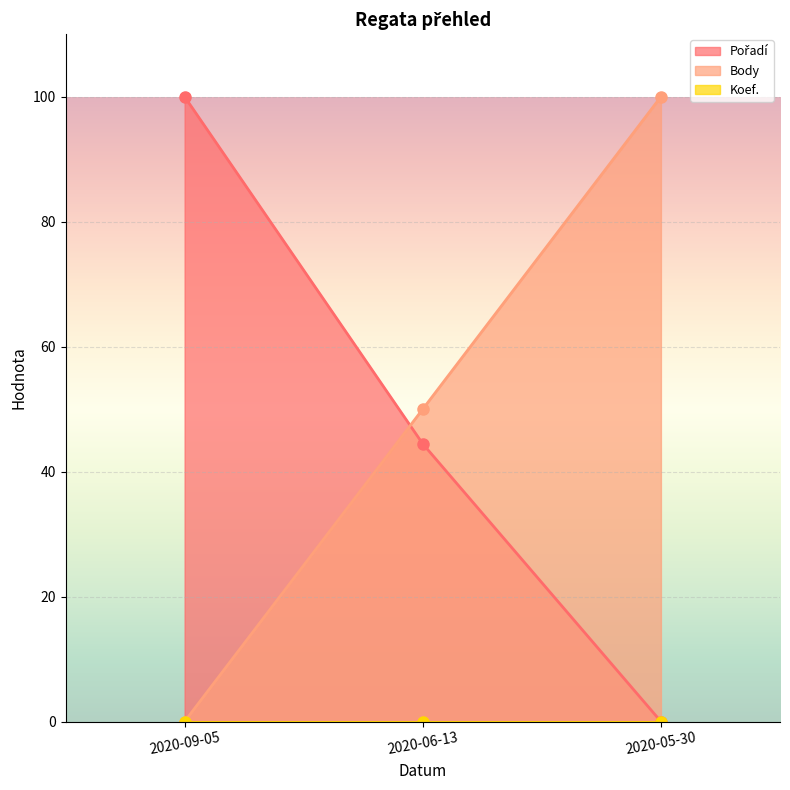

At which category is the sum across all series the highest?

2020-05-30